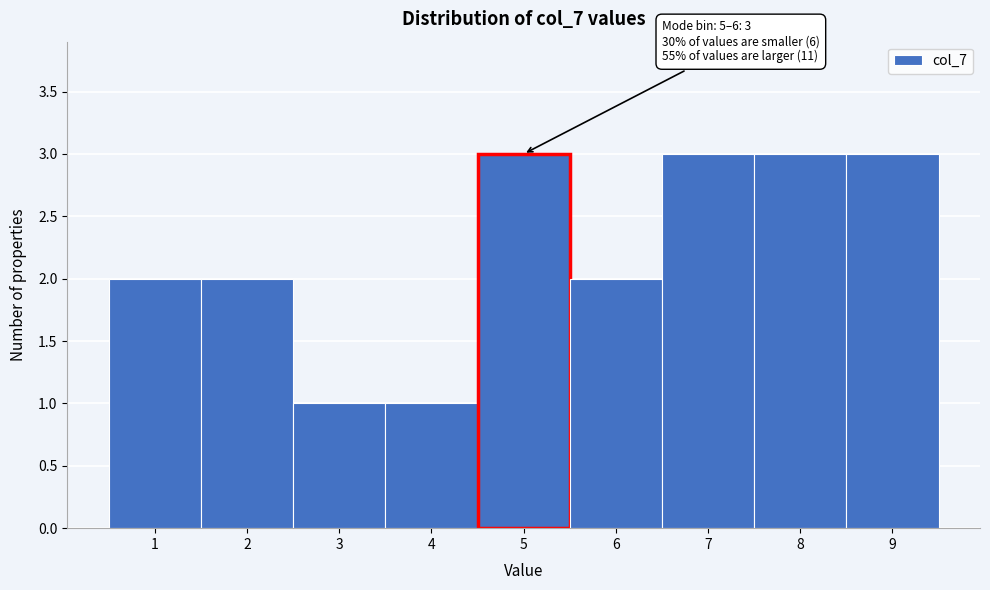

Reading left to right, extract all data points from this chart.

1=2	2=2	3=1	4=1	5=3	6=2	7=3	8=3	9=3